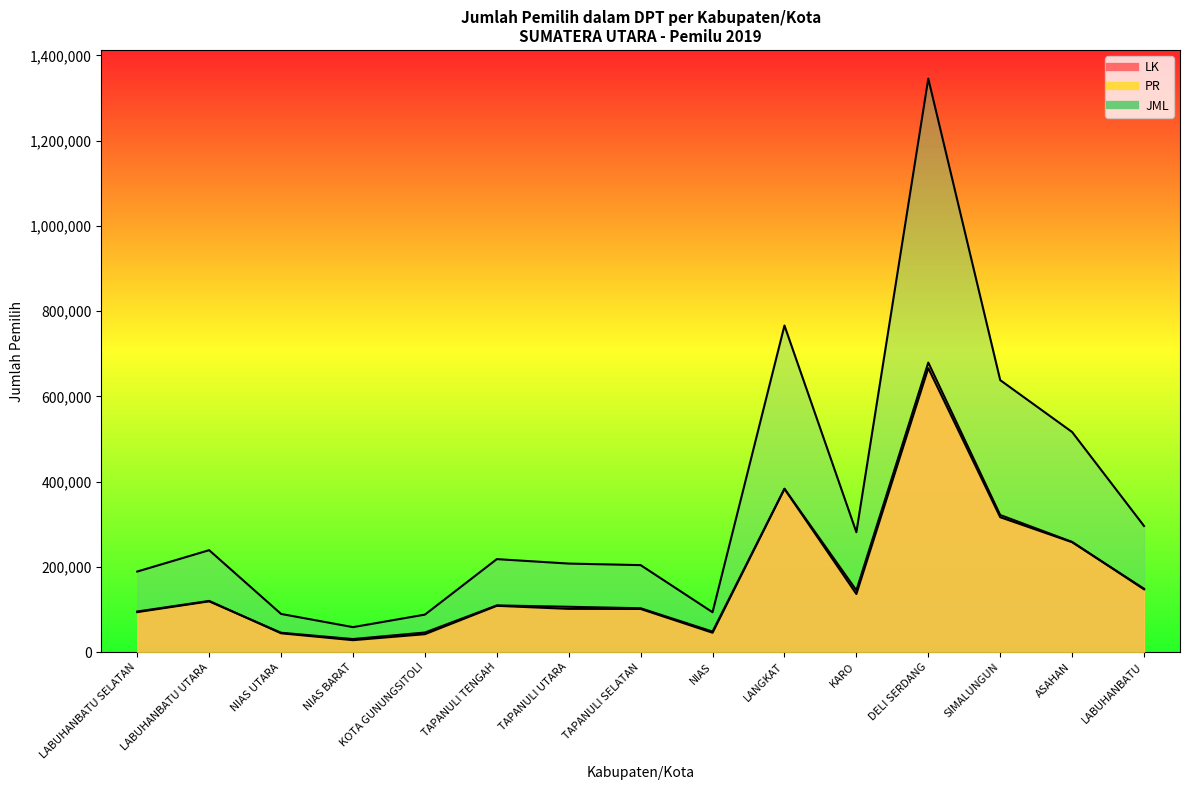

What is the difference between the JML values at LABUHANBATU UTARA and LABUHANBATU SELATAN?

50136